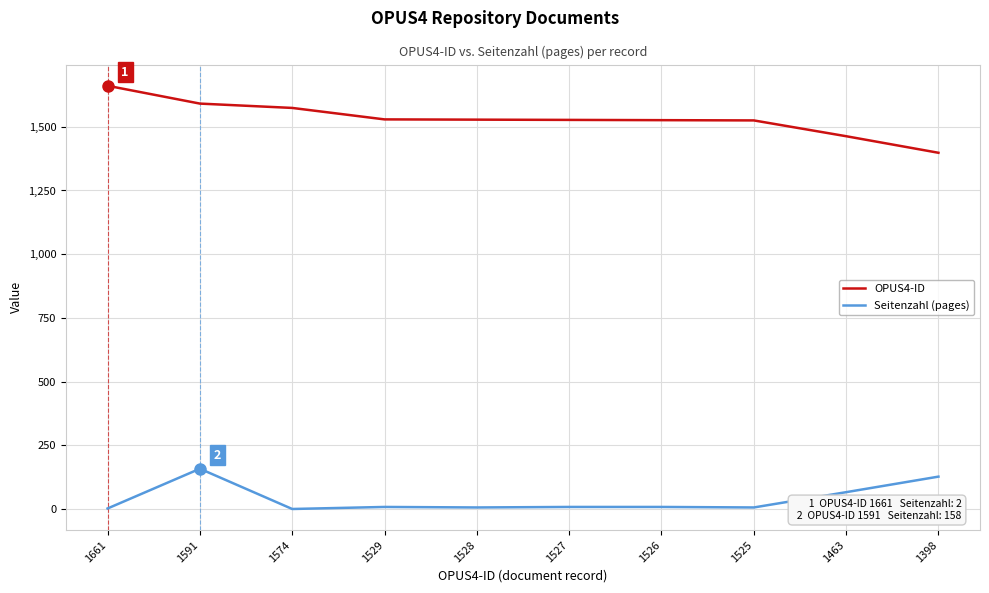

What are all the series names shown in the legend?

OPUS4-ID, Seitenzahl (pages)